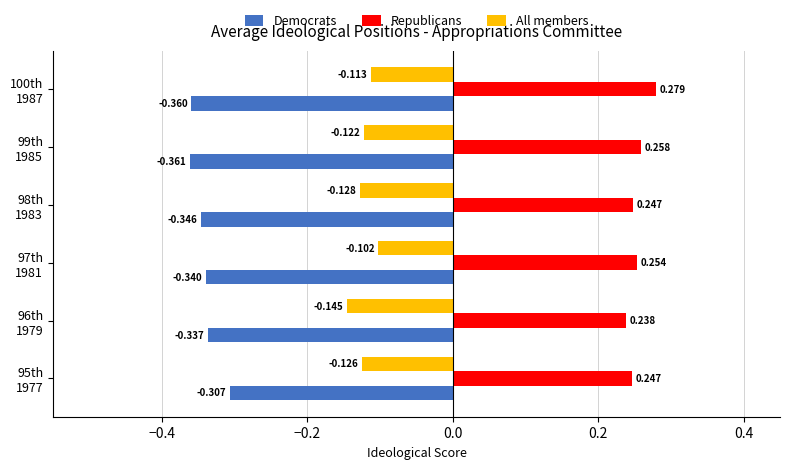

At which category does the chart reach its peak across all series?

100th
1987